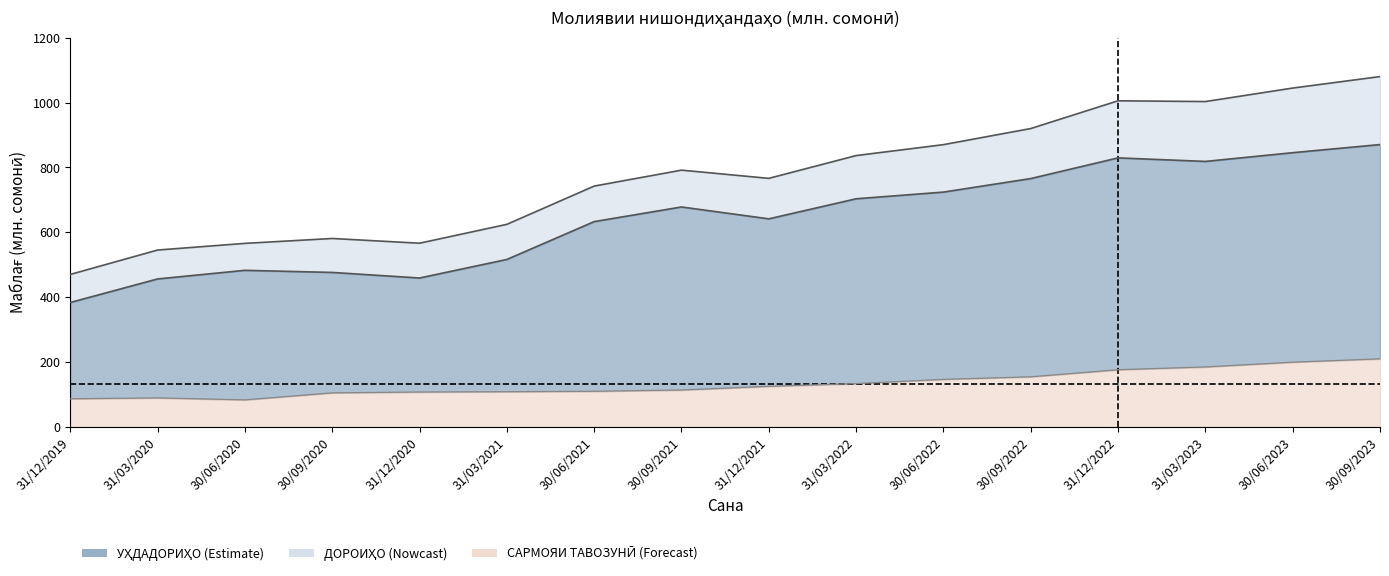

Where is САРМОЯИ ТАВОЗУНӢ nearest to the value 146?

30/06/2022